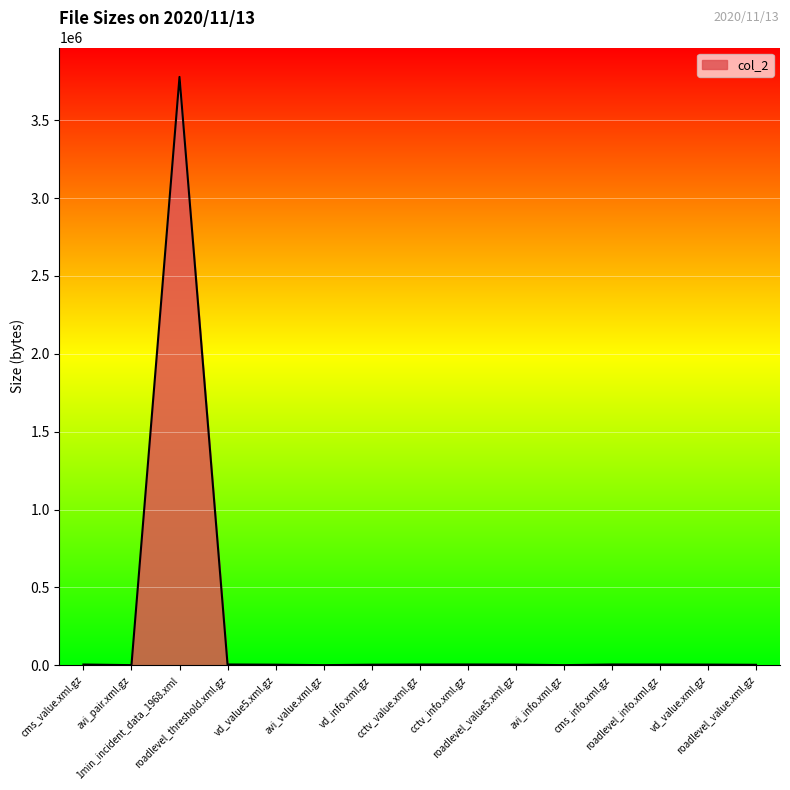

What value does the data have at cctv_value.xml.gz, to the nearest 50?

5400